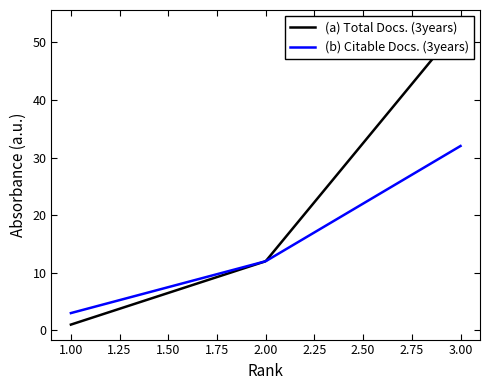

At which label is (a) Total Docs. (3years) closest to 27?

2